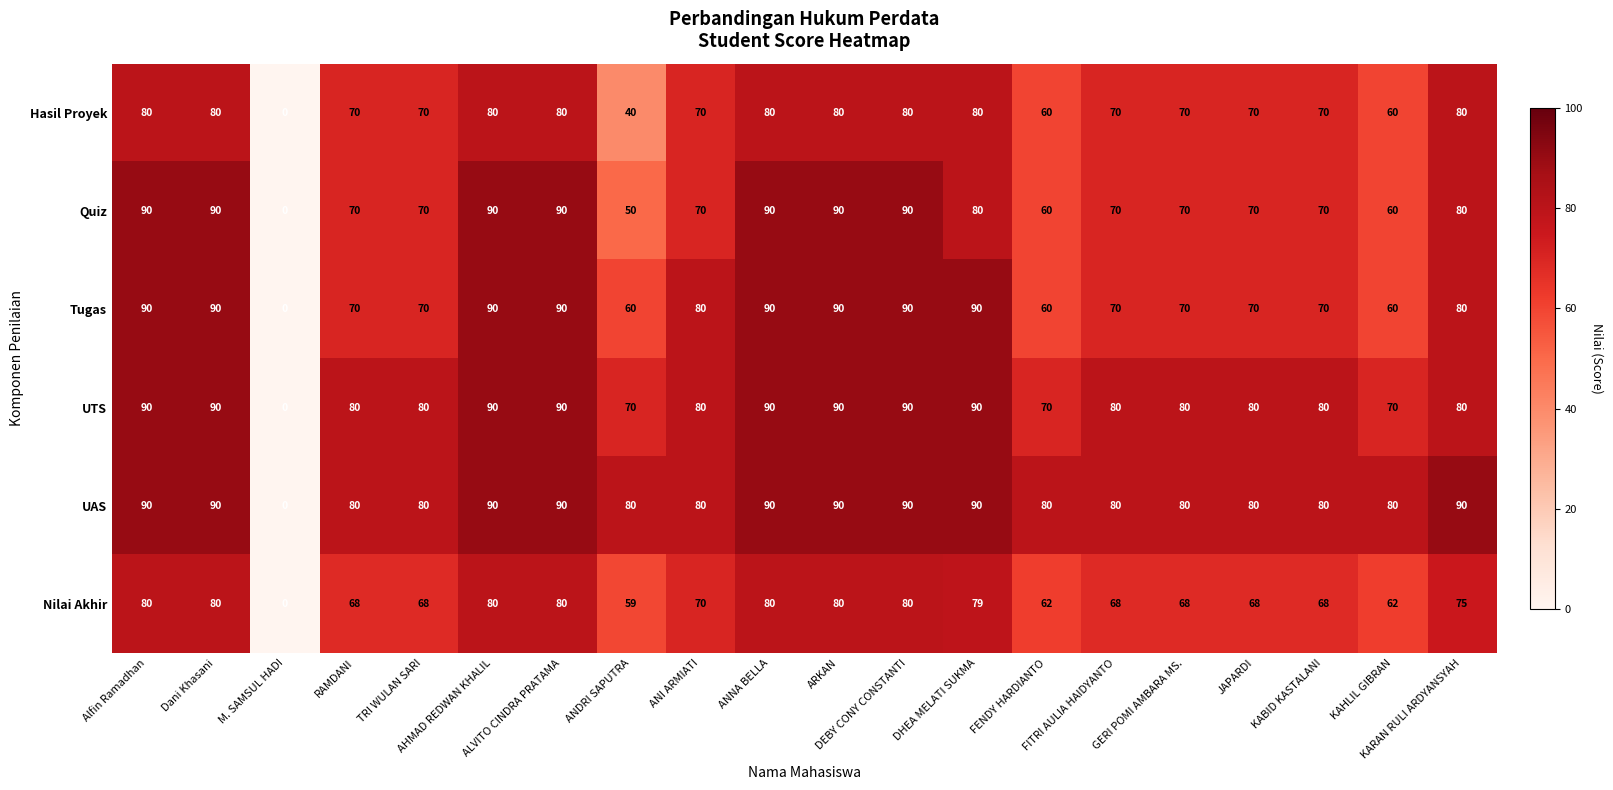

Count the UTS values in the range 80 to 90.

16